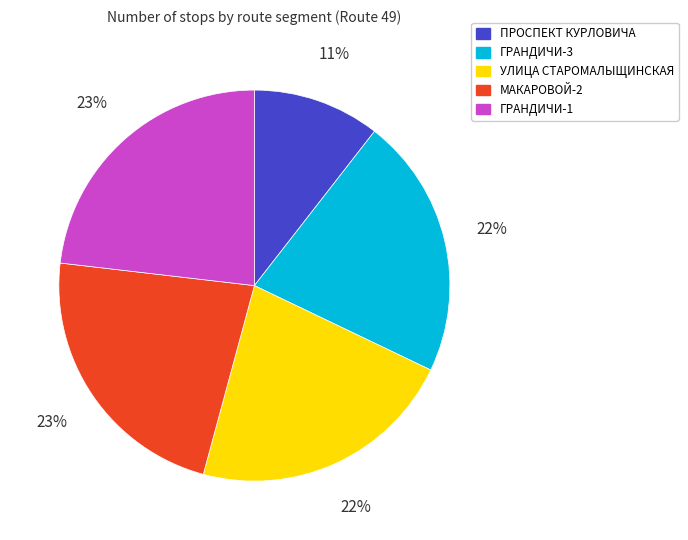

To the nearest percent, what percentage of the pie is ГРАНДИЧИ-1?

23%